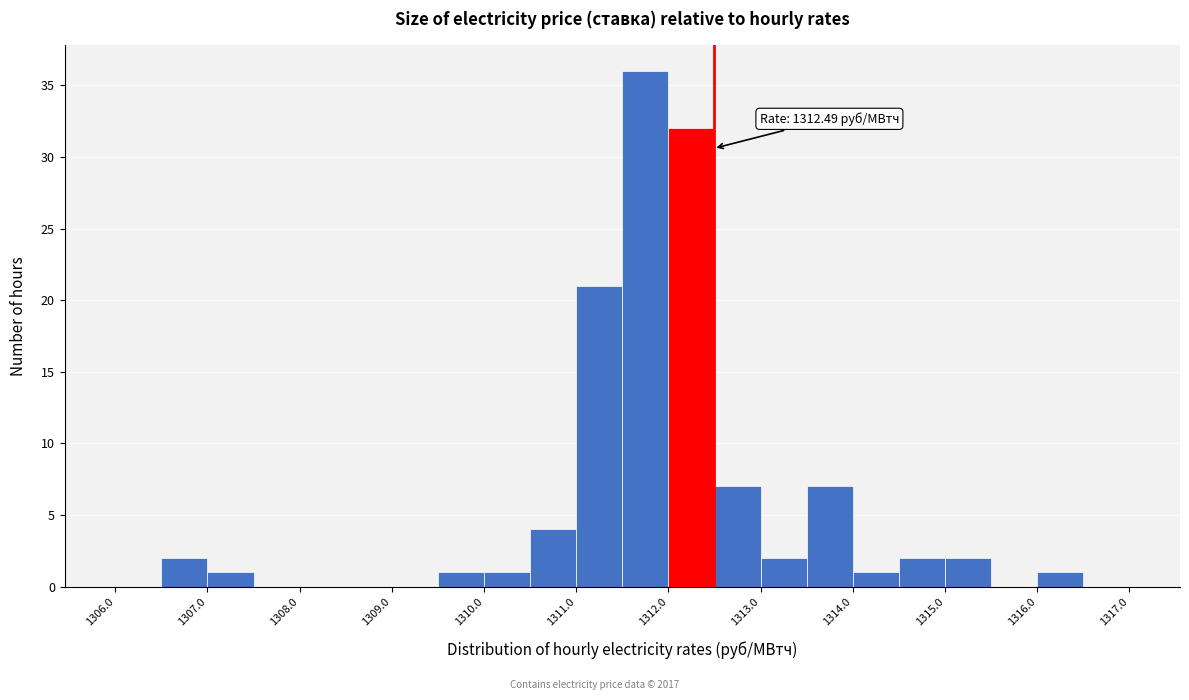

Which range on the x-axis has the tallest bar?

1311.5 to 1312.0